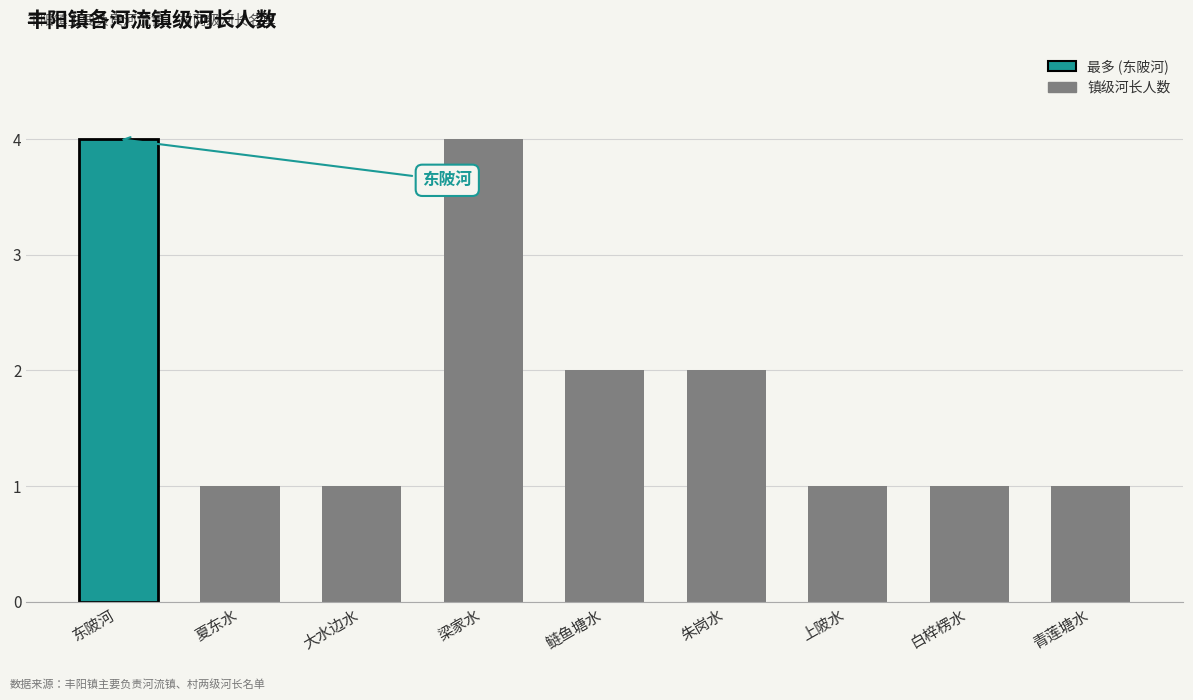

What is the difference between the second highest and second lowest values?

3